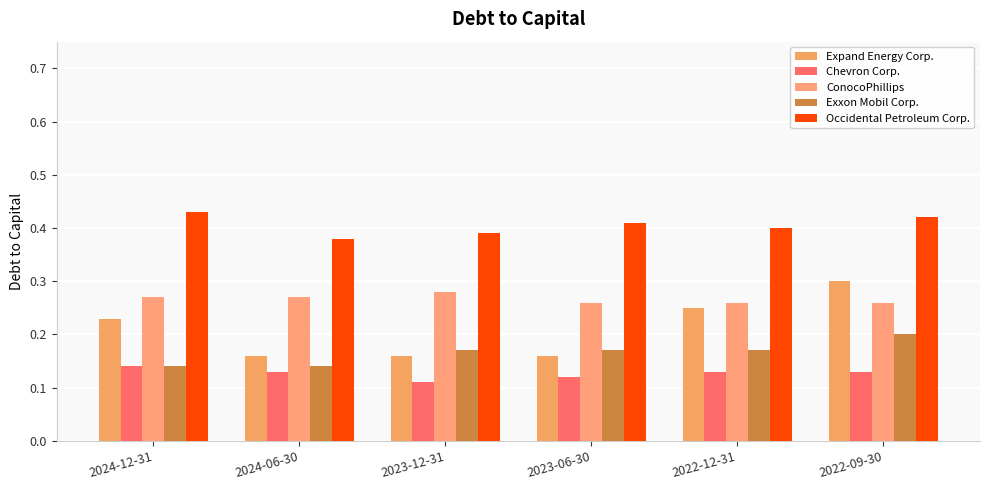

Reading left to right, list all the values displayed in this chart.

Expand Energy Corp.: 2024-12-31=0.2	2024-06-30=0.2	2023-12-31=0.2	2023-06-30=0.2	2022-12-31=0.2	2022-09-30=0.3
Chevron Corp.: 2024-12-31=0.1	2024-06-30=0.1	2023-12-31=0.1	2023-06-30=0.1	2022-12-31=0.1	2022-09-30=0.1
ConocoPhillips: 2024-12-31=0.3	2024-06-30=0.3	2023-12-31=0.3	2023-06-30=0.3	2022-12-31=0.3	2022-09-30=0.3
Exxon Mobil Corp.: 2024-12-31=0.1	2024-06-30=0.1	2023-12-31=0.2	2023-06-30=0.2	2022-12-31=0.2	2022-09-30=0.2
Occidental Petroleum Corp.: 2024-12-31=0.4	2024-06-30=0.4	2023-12-31=0.4	2023-06-30=0.4	2022-12-31=0.4	2022-09-30=0.4